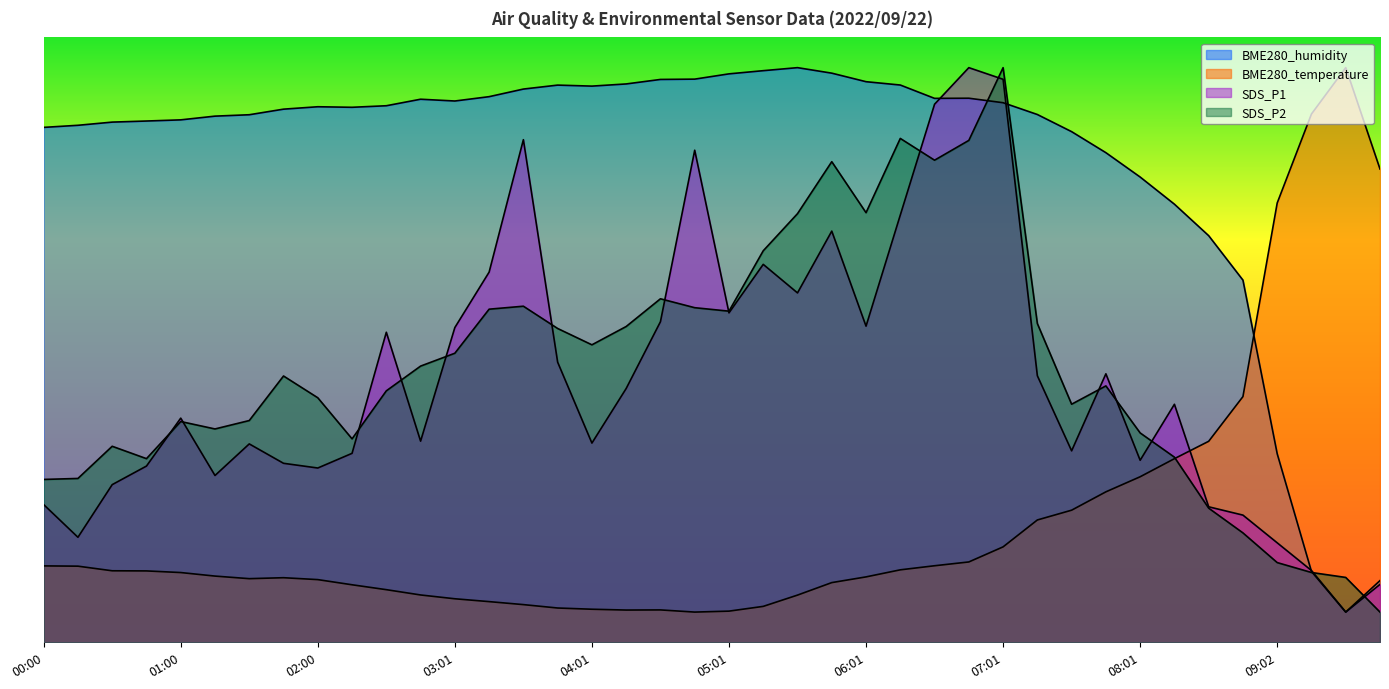

List the labels in order of BME280_humidity value, smallest first.

09:32, 09:48, 09:17, 09:02, 08:46, 08:31, 08:16, 08:01, 07:46, 07:31, 00:00, 00:15, 00:30, 00:45, 01:00, 01:15, 01:30, 07:16, 01:45, 02:16, 02:00, 02:31, 07:01, 03:01, 02:46, 06:31, 06:46, 03:16, 03:31, 04:01, 03:46, 06:16, 04:16, 06:01, 04:31, 04:46, 05:01, 05:46, 05:16, 05:31